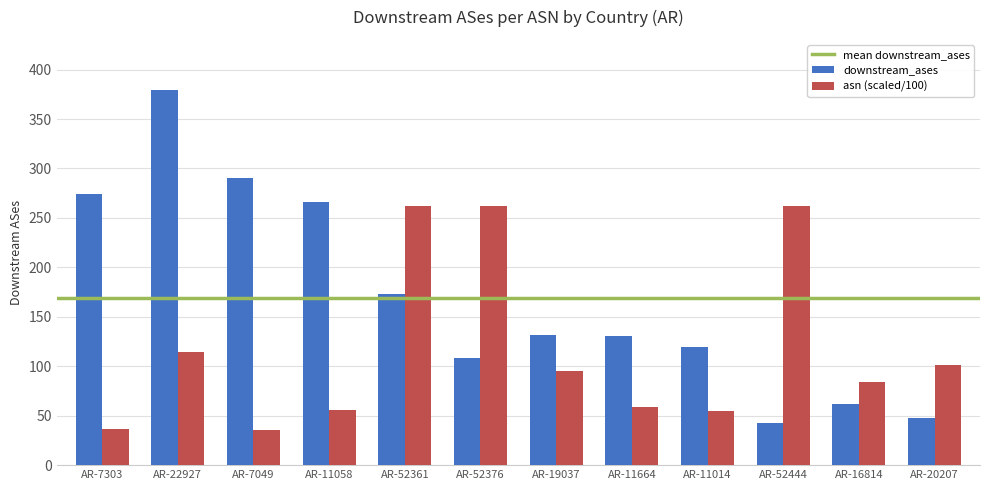

Between AR-7303 and AR-11664, which series saw the biggest shift?

downstream_ases